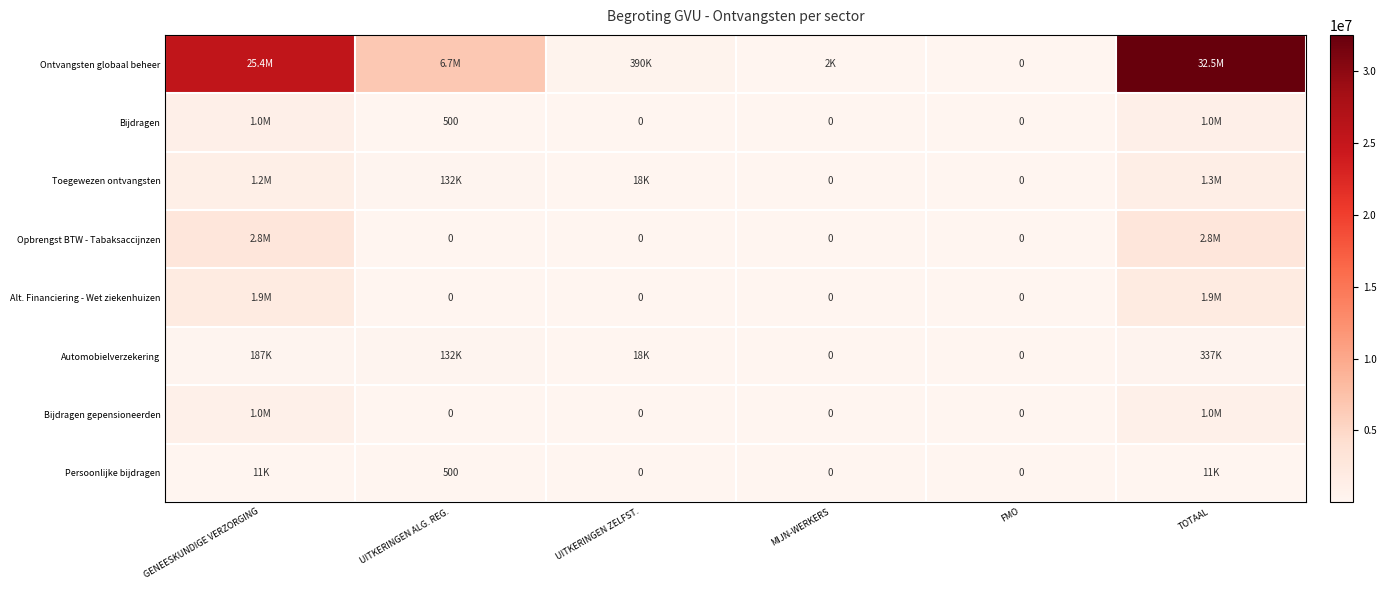

Which series has the largest range (max minus min)?

Ontvangsten globaal beheer